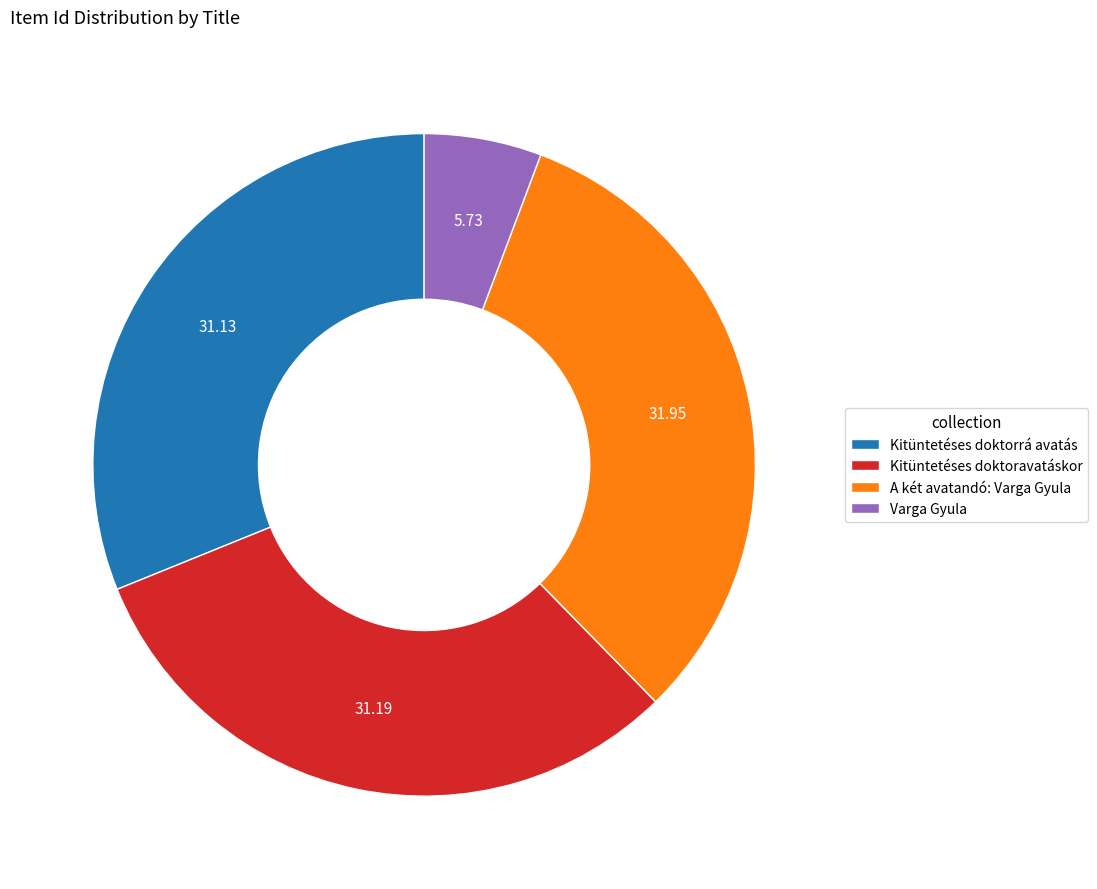

Do A két avatandó: Varga Gyula and Varga Gyula together represent more than half of the pie?

No